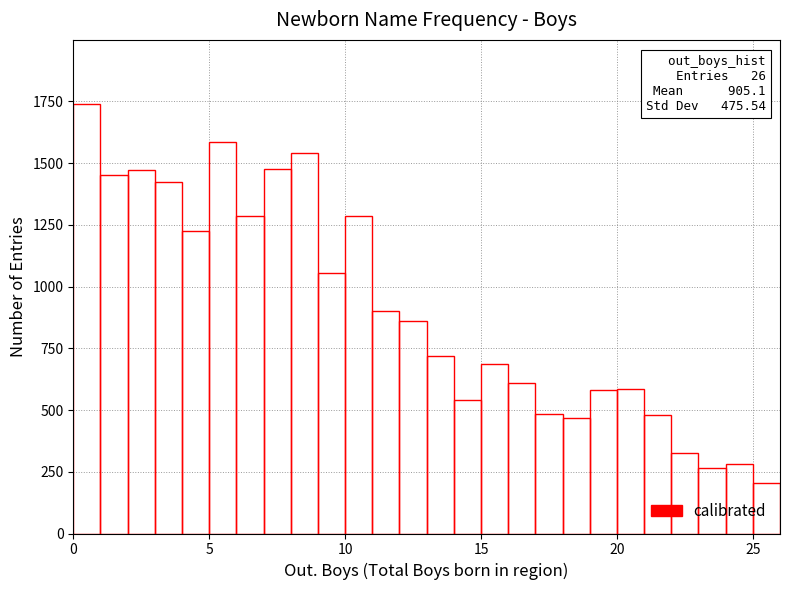

Read against the x-axis, roughly where is the centre of the tallest bar?

0.5